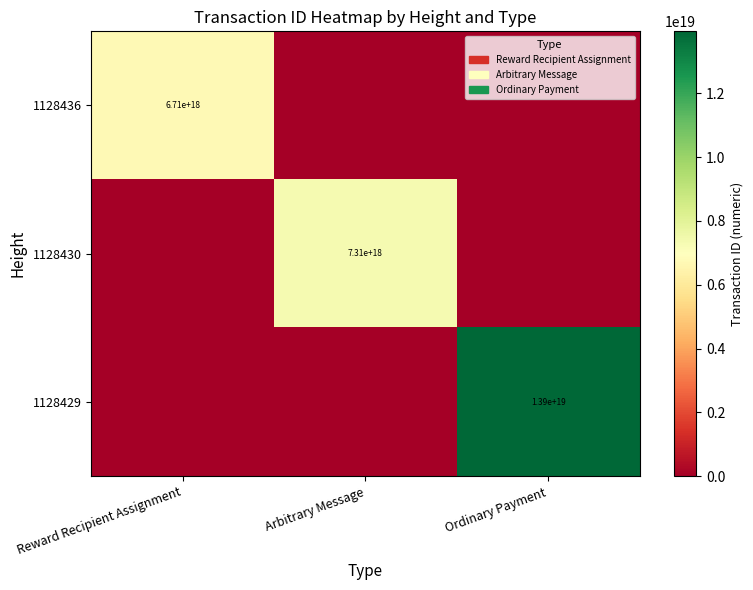

Is it true that 1128436 equals 6710000000000000000 at Reward Recipient Assignment?

True